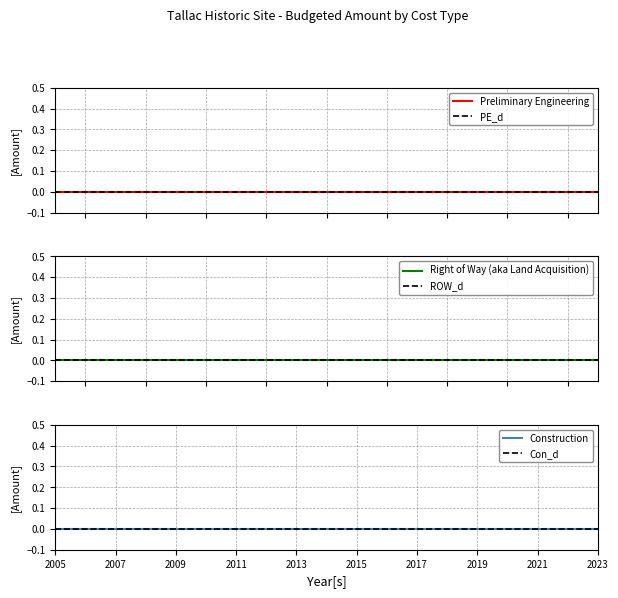

True or false: Right of Way (aka Land Acquisition) and Preliminary Engineering intersect in this chart.

False